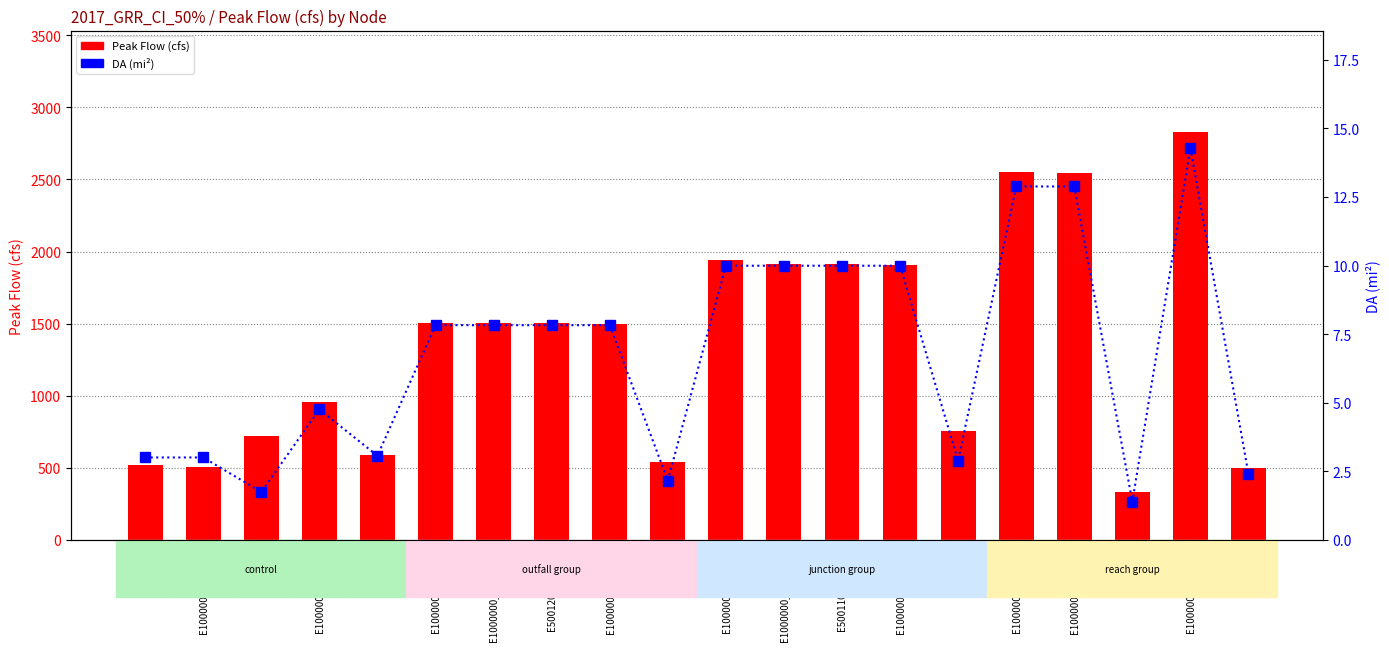

Reading right to left, list all the values displayed in this chart.

Peak Flow (cfs): 496.8	2825.9	330.2	2546.8	2553.0	758.8	1904.7	1916.2	1913.6	1944.4	538.7	1496.9	1504.8	1504.8	1504.8	590.7	957.3	719.6	506.3	521.5
DA (mi2): 2.4	14.3	1.4	12.9	12.9	2.9	10.0	10.0	10.0	10.0	2.2	7.8	7.8	7.8	7.8	3.1	4.8	1.8	3.0	3.0